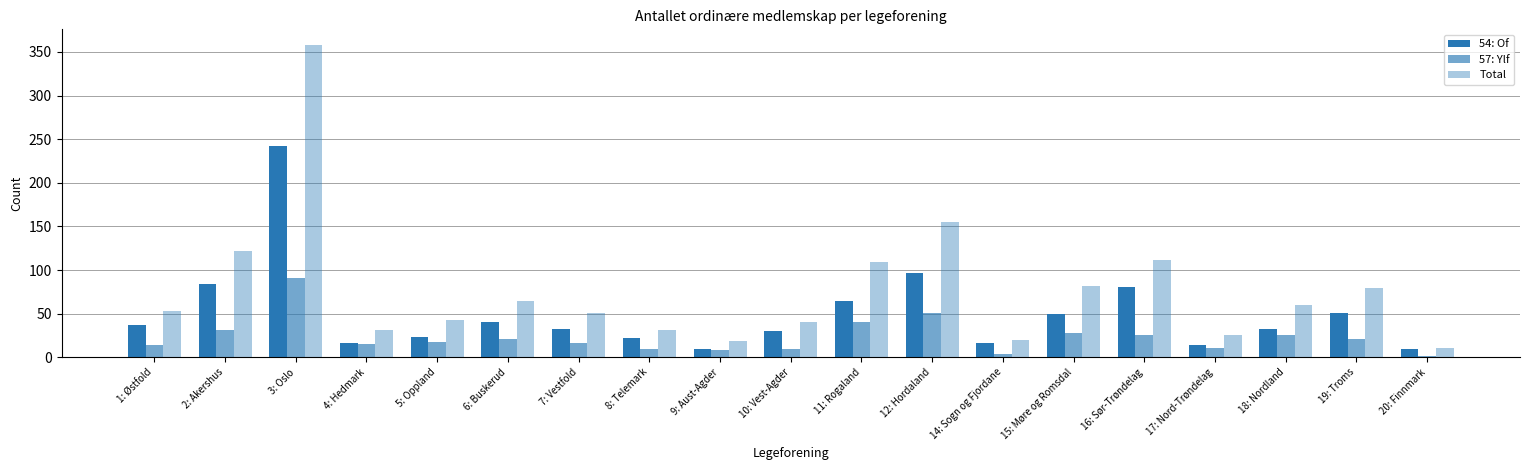

How many bars are there in total?

57